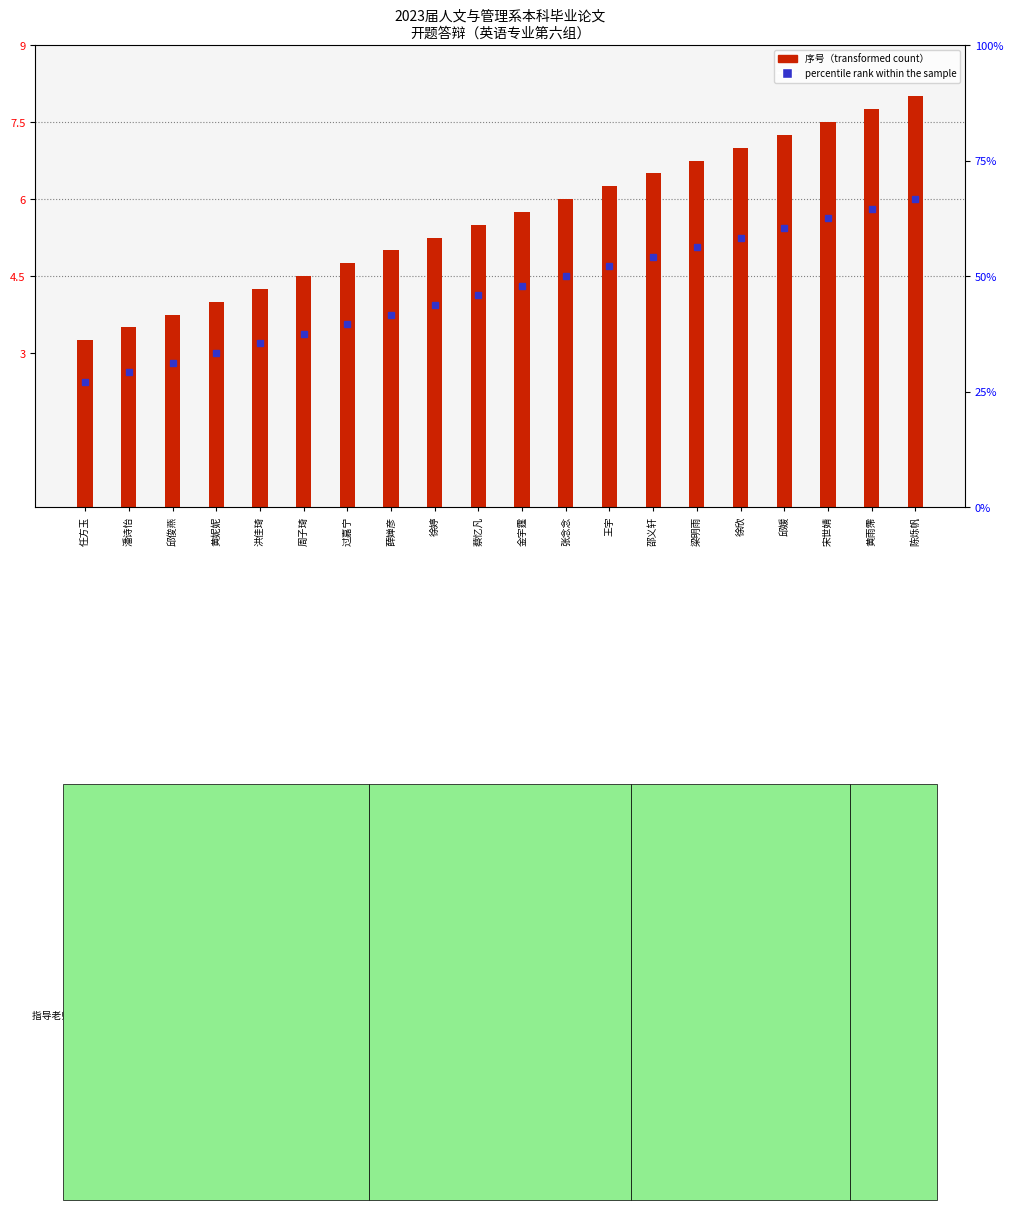

What is the label of the 16th bar from the right?

洪佳琦